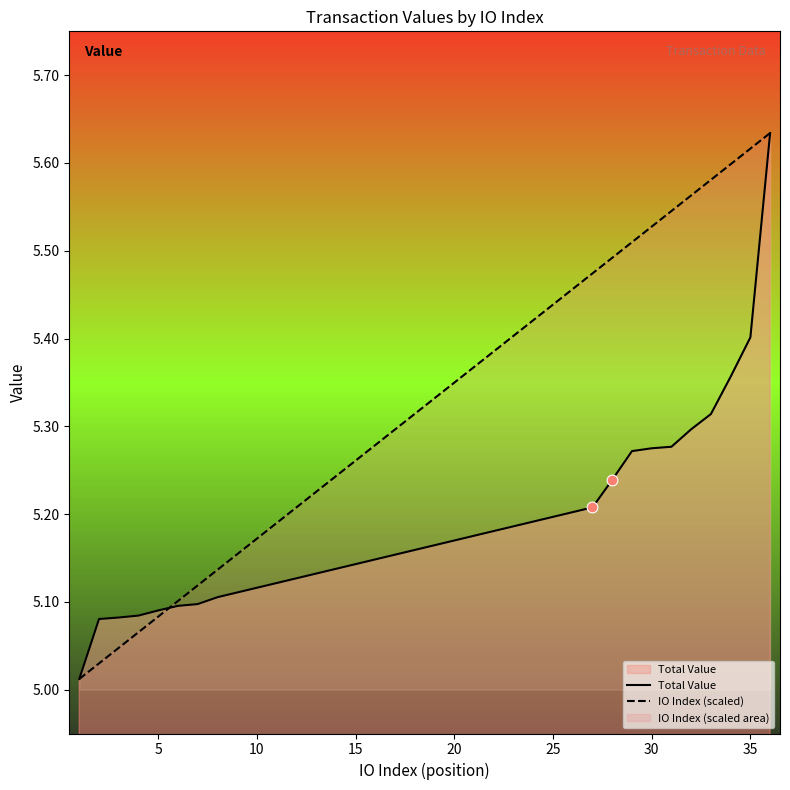

Which series reaches the minimum Y coordinate?

Total Value